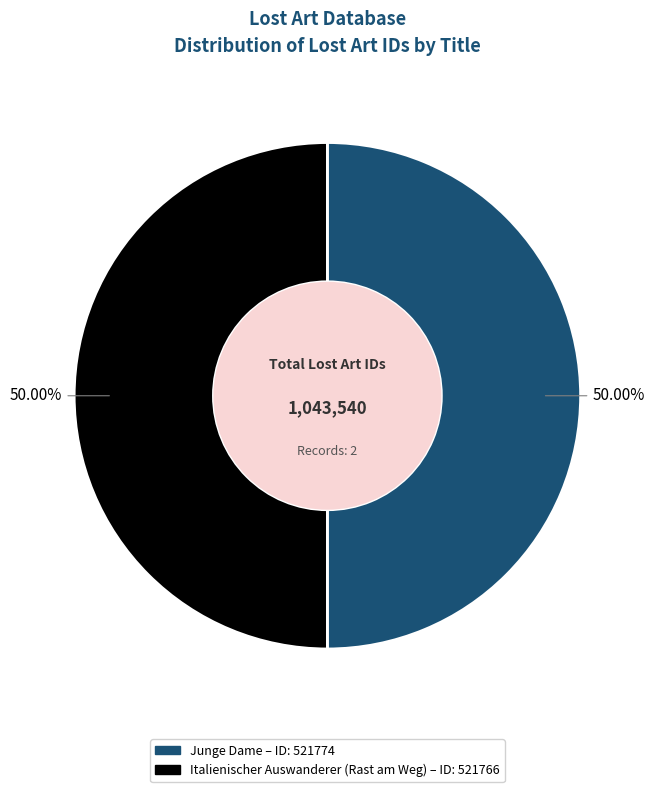

Is it true that Junge Dame is 59% of the pie?

False